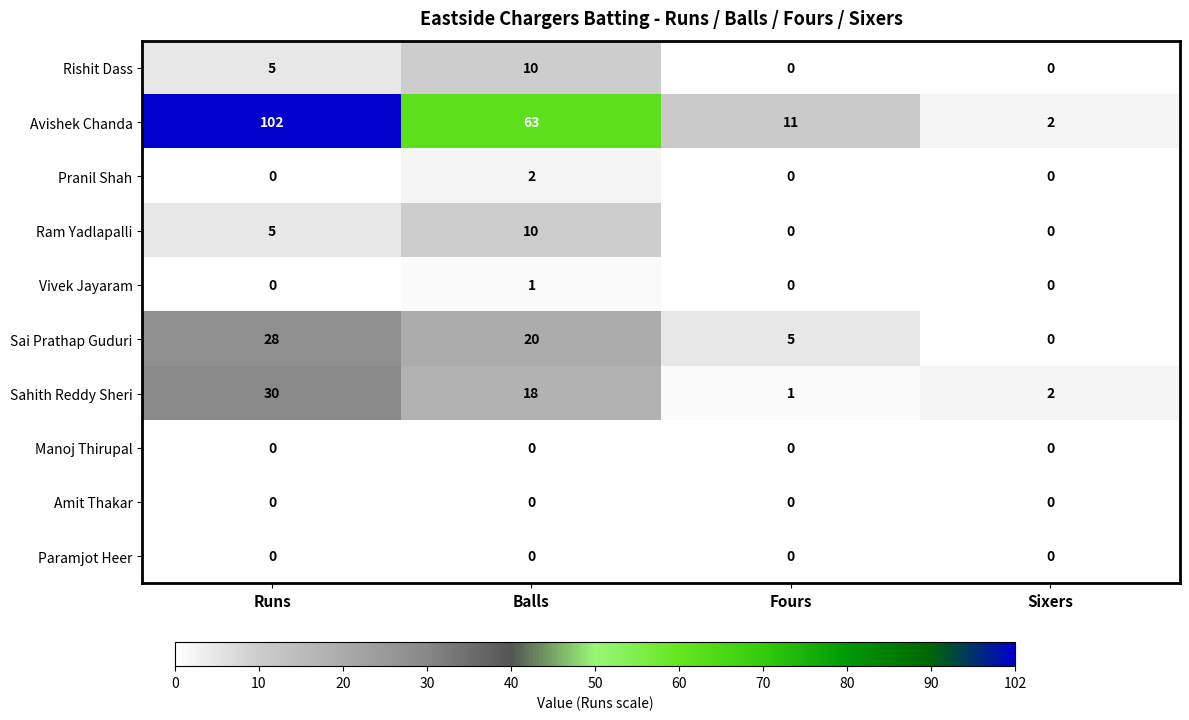

At which label does Sahith Reddy Sheri reach its peak?

Runs